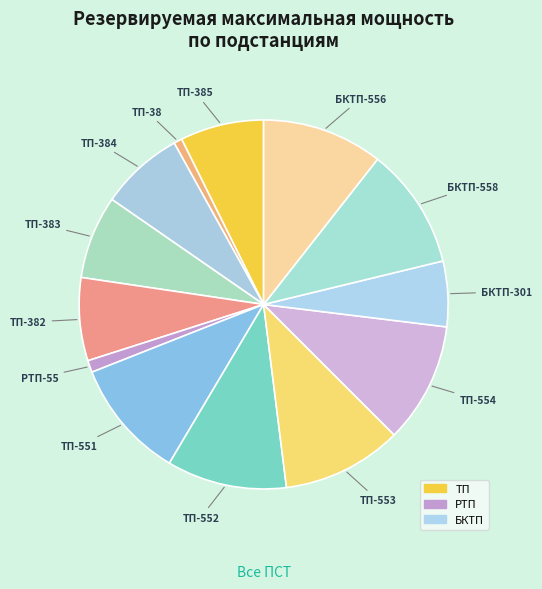

Is ТП-554 the majority of the pie?

No